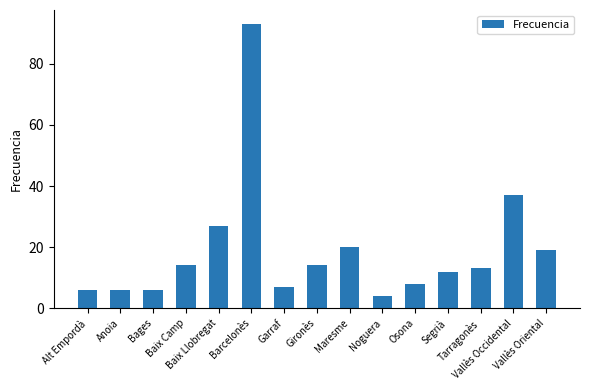

What is the greatest value displayed?

93